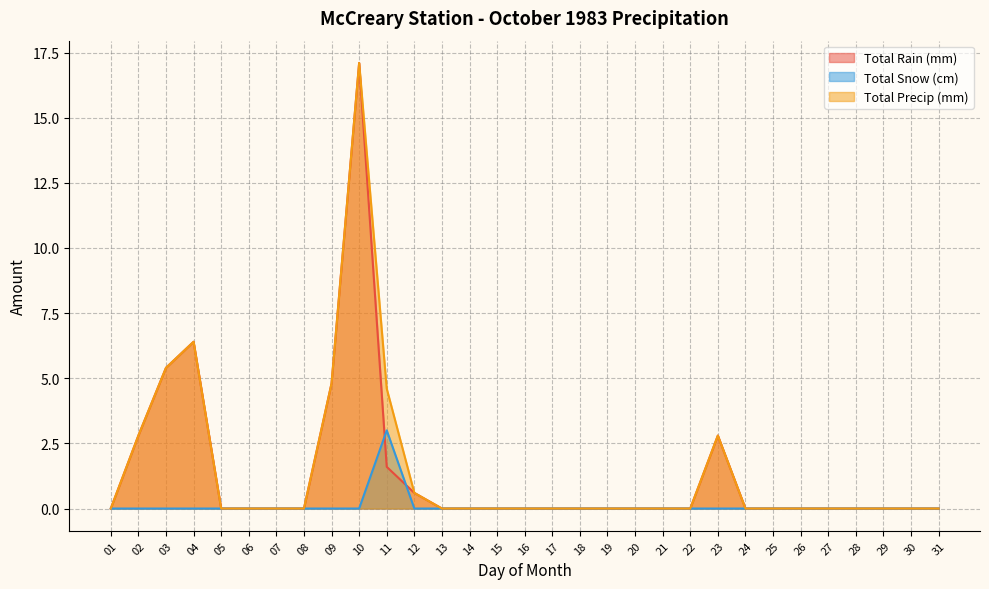

Between 02 and 25, which is larger?

02